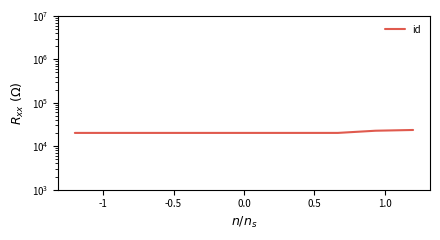

What is the sum of all values?

208096